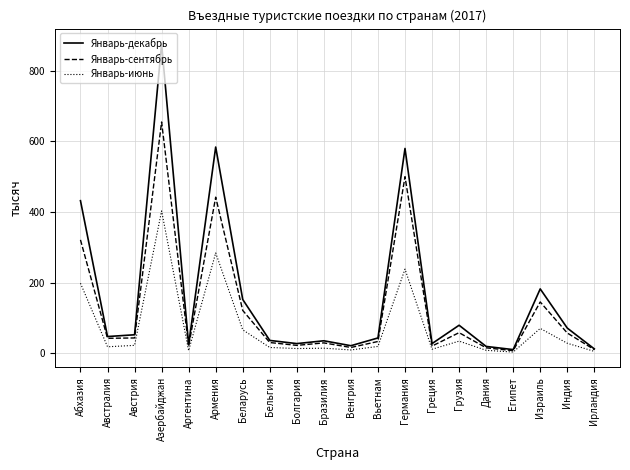

What is the total value across all series at Египет?

20